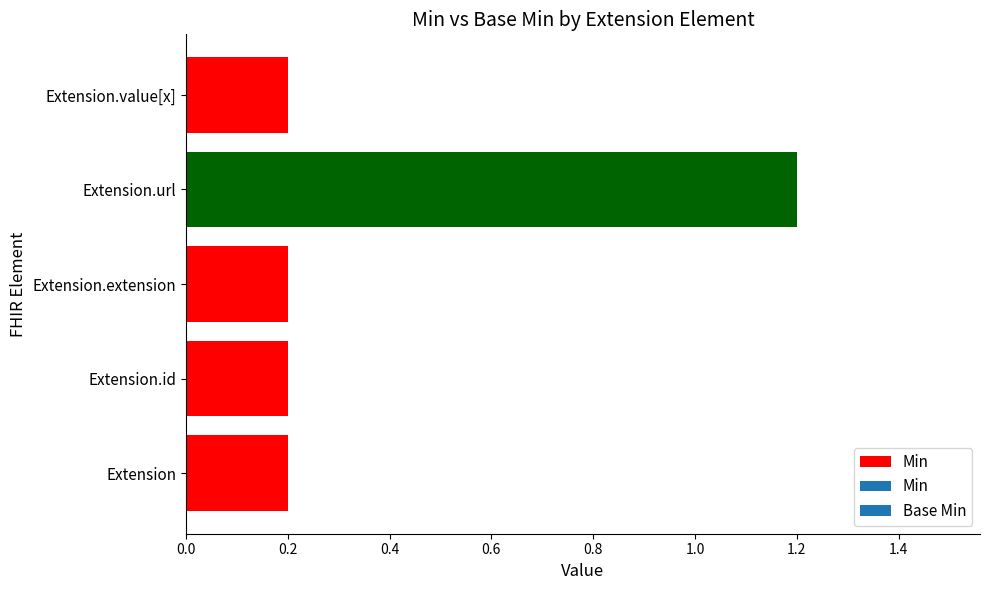

How many values are between 0 and 1?

4